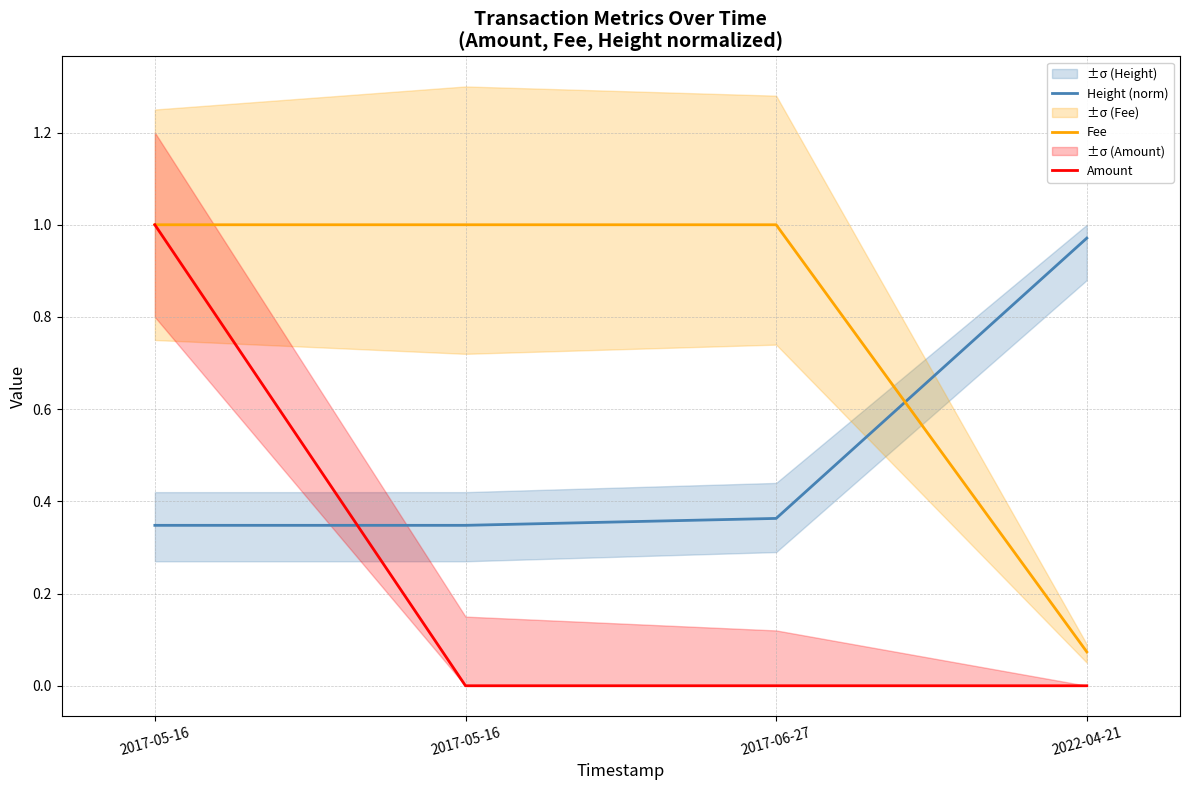

Is it true that Height (norm) equals 0.4 at 2017-06-27?

True